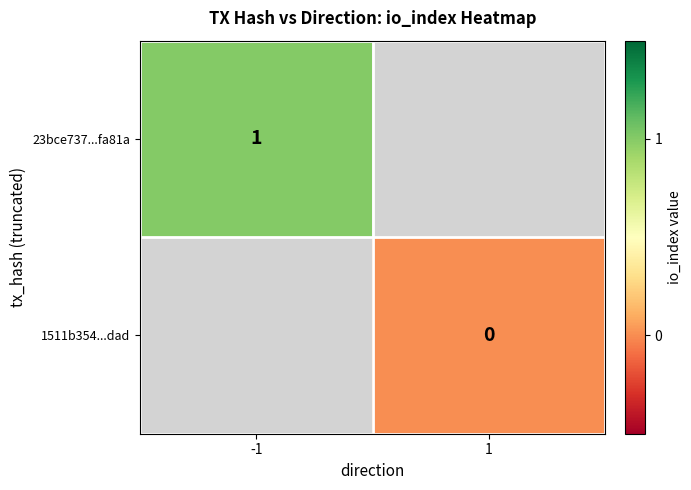

Is the value of 1511b354...dad at 1 greater than the value of 23bce737...fa81a at -1?

No